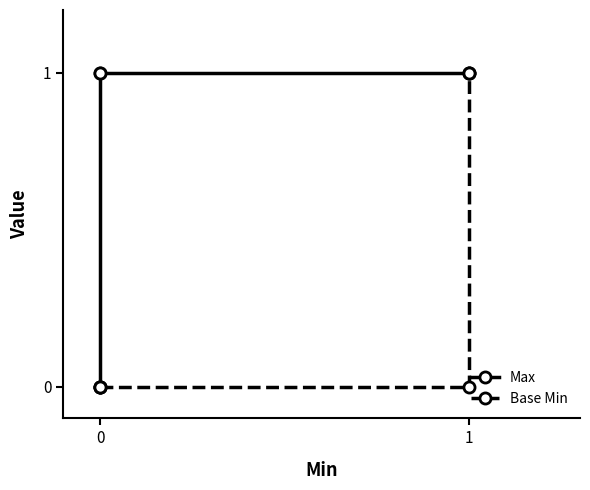

True or false: Base Min has more than 0 points higher than both neighbors.

False